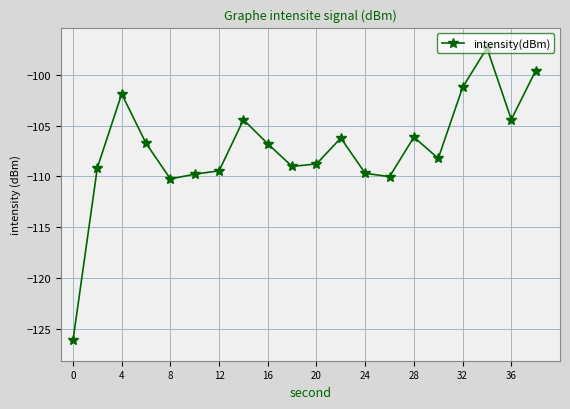

True or false: the data has more than 0 interior local peaks.

True